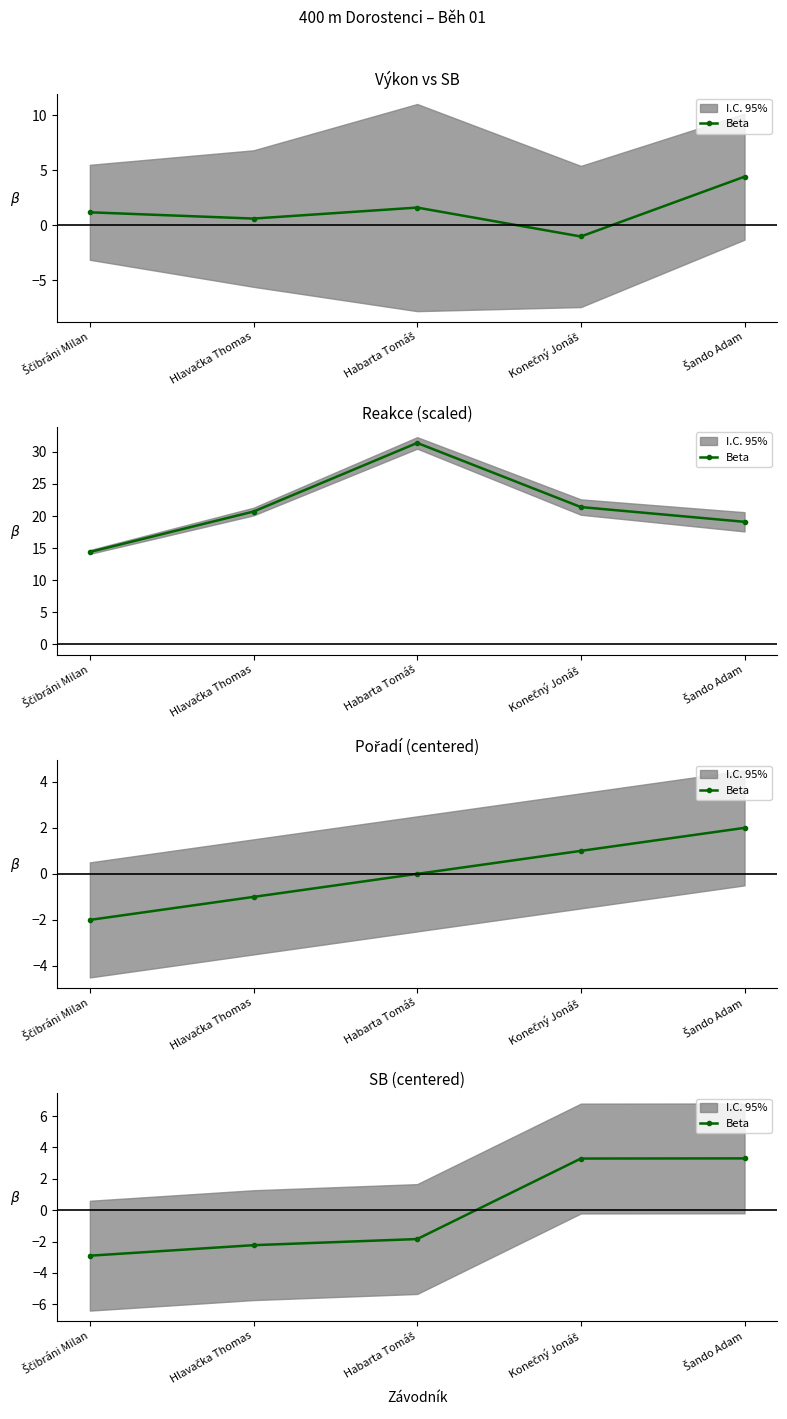

Is it true that the value at Šando Adam is 3.3?

True